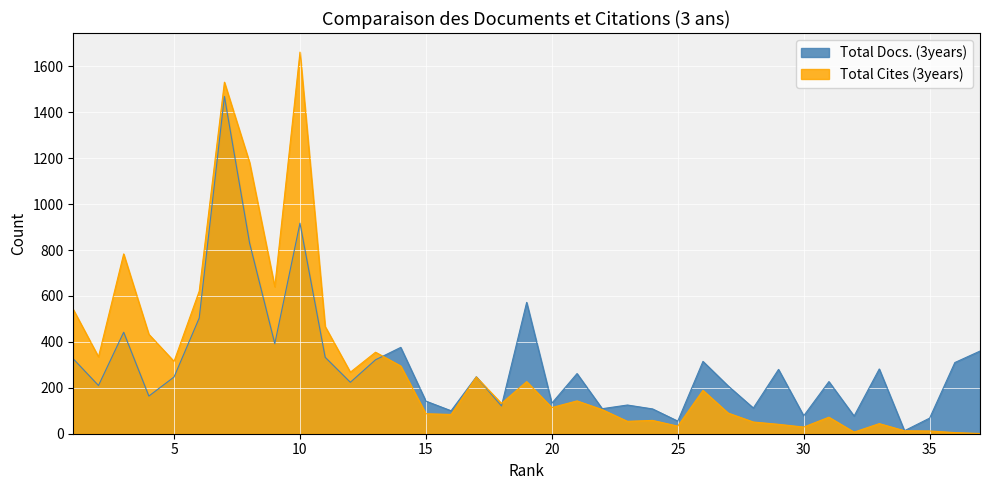

Which has a higher value, 10 or 8?

10